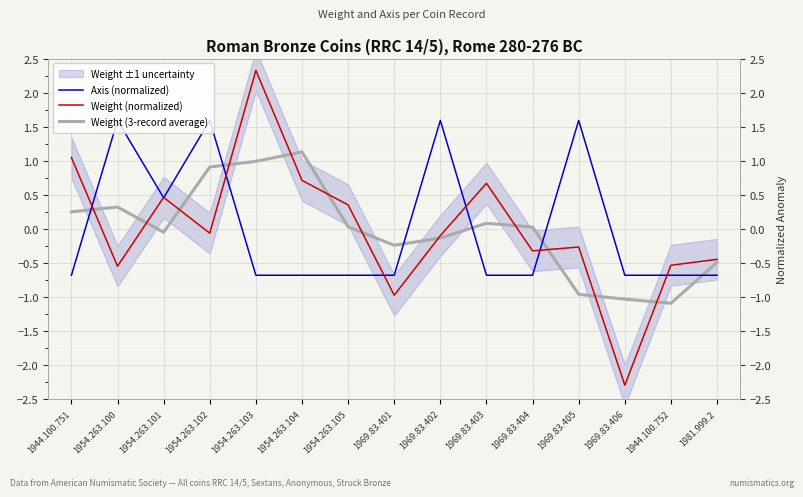

Reading left to right, list all the values displayed in this chart.

Axis (normalized): 1944.100.751=-0.7	1954.263.100=1.6	1954.263.101=0.5	1954.263.102=1.6	1954.263.103=-0.7	1954.263.104=-0.7	1954.263.105=-0.7	1969.83.401=-0.7	1969.83.402=1.6	1969.83.403=-0.7	1969.83.404=-0.7	1969.83.405=1.6	1969.83.406=-0.7	1944.100.752=-0.7	1981.999.2=-0.7
Weight (normalized): 1944.100.751=1.0	1954.263.100=-0.5	1954.263.101=0.5	1954.263.102=-0.1	1954.263.103=2.3	1954.263.104=0.7	1954.263.105=0.4	1969.83.401=-1.0	1969.83.402=-0.1	1969.83.403=0.7	1969.83.404=-0.3	1969.83.405=-0.3	1969.83.406=-2.3	1944.100.752=-0.5	1981.999.2=-0.4
Weight (3-record average): 1944.100.751=0.2	1954.263.100=0.3	1954.263.101=-0.1	1954.263.102=0.9	1954.263.103=1.0	1954.263.104=1.1	1954.263.105=0.0	1969.83.401=-0.2	1969.83.402=-0.1	1969.83.403=0.1	1969.83.404=0.0	1969.83.405=-1.0	1969.83.406=-1.0	1944.100.752=-1.1	1981.999.2=-0.5